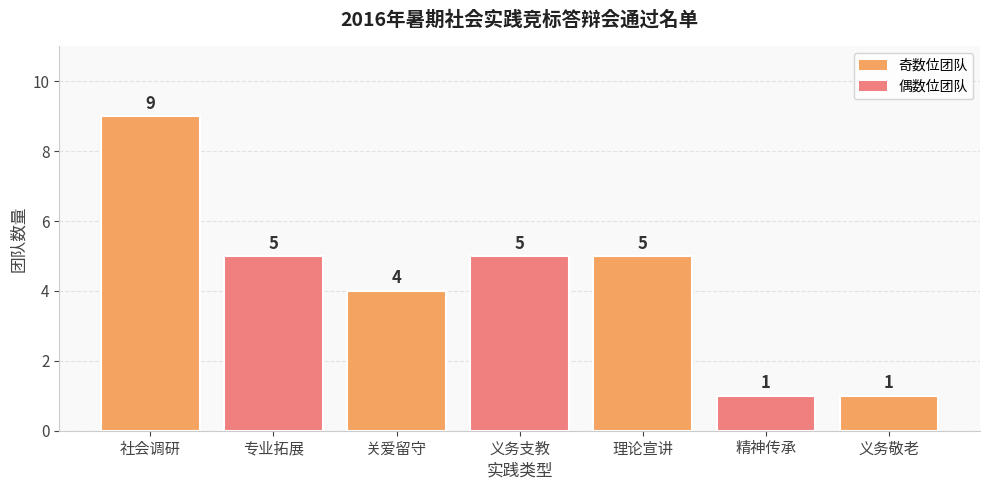

What is the greatest value displayed?

9